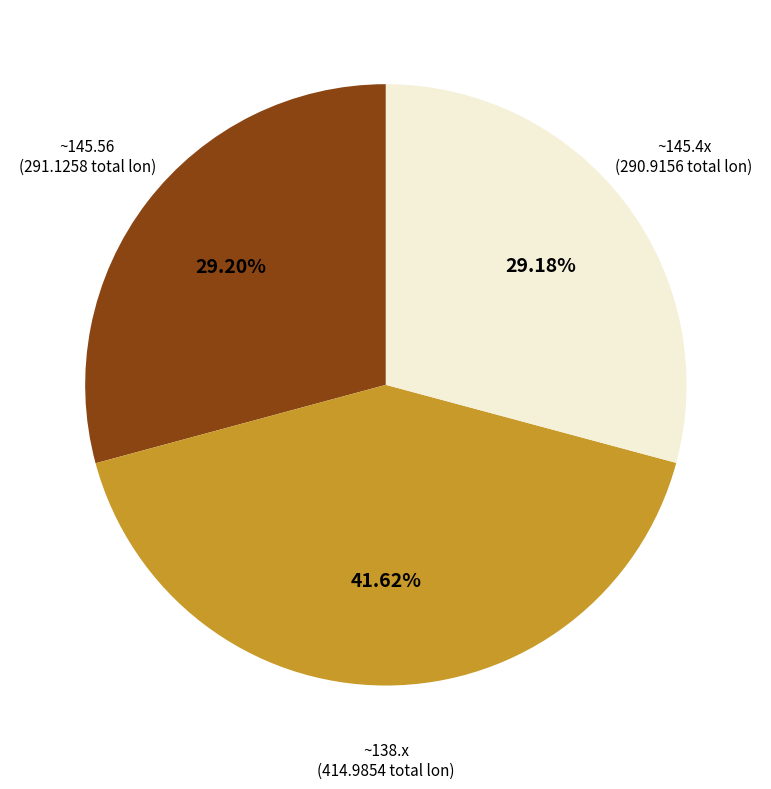

Count the number of slices in the pie.

3